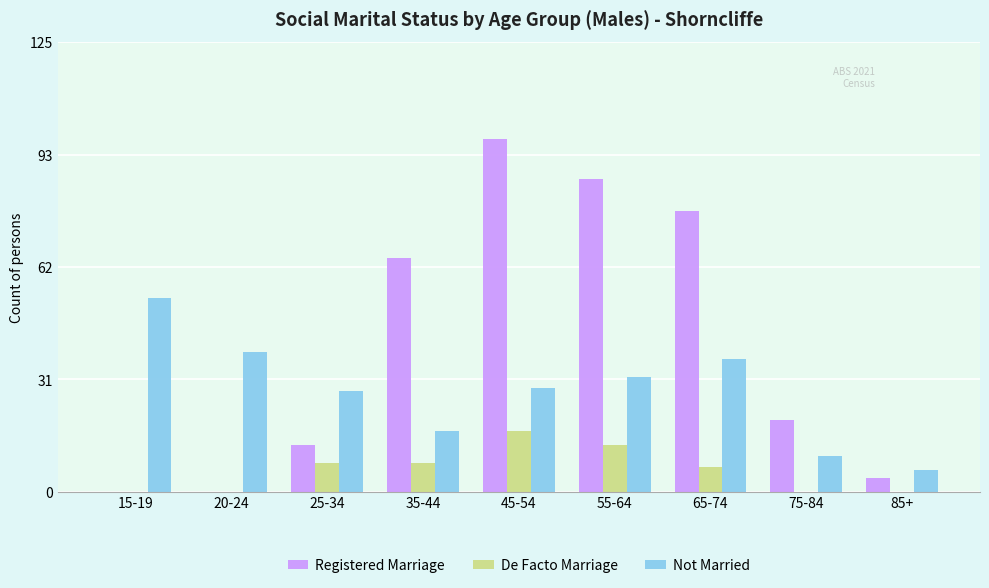

Count the number of categories in the chart.

9